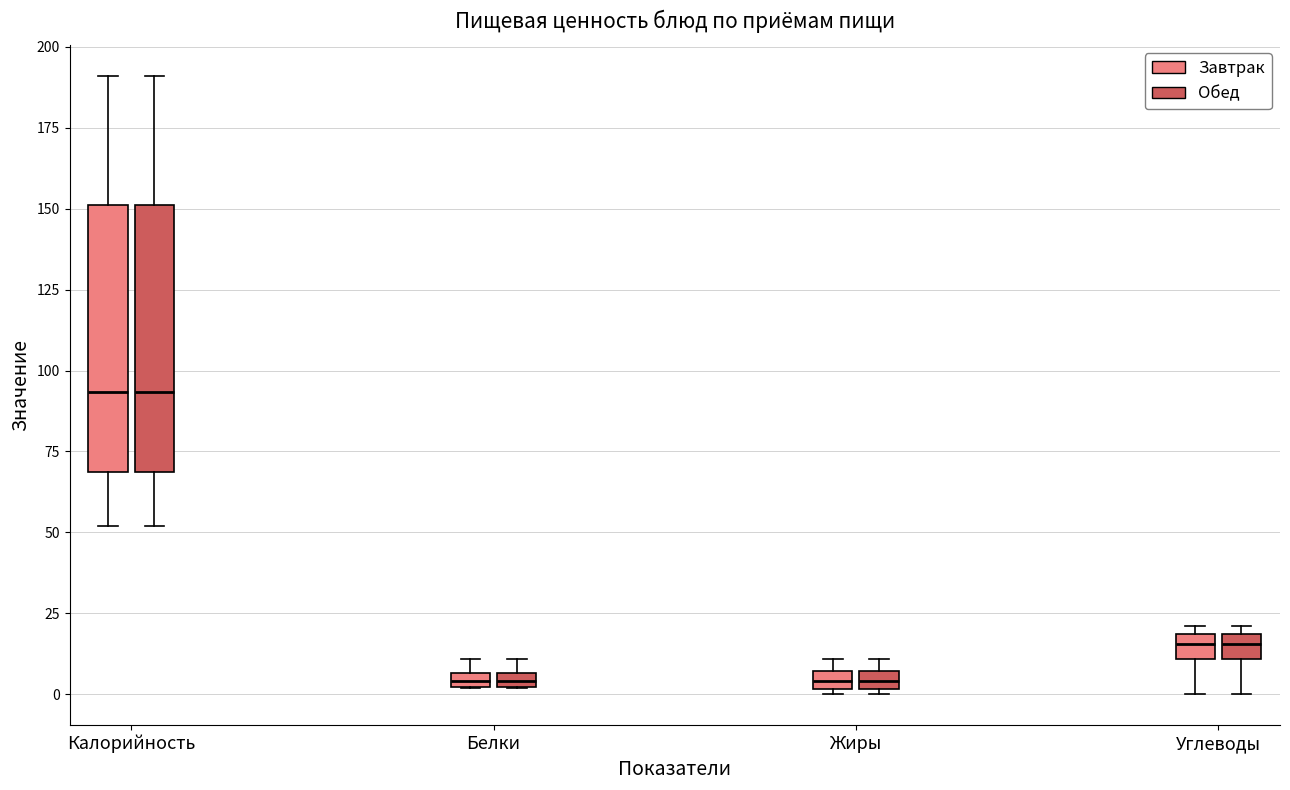

Where does the upper whisker of the box for Калорийность (Обед) end on the y-axis? The values are not printed on the chart, so give them approximately, as read against the axis.

190